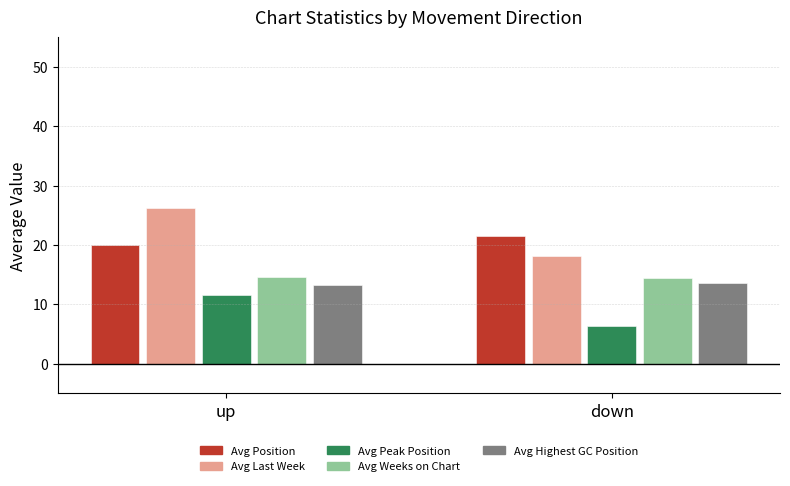

How many groups of bars are there?

2